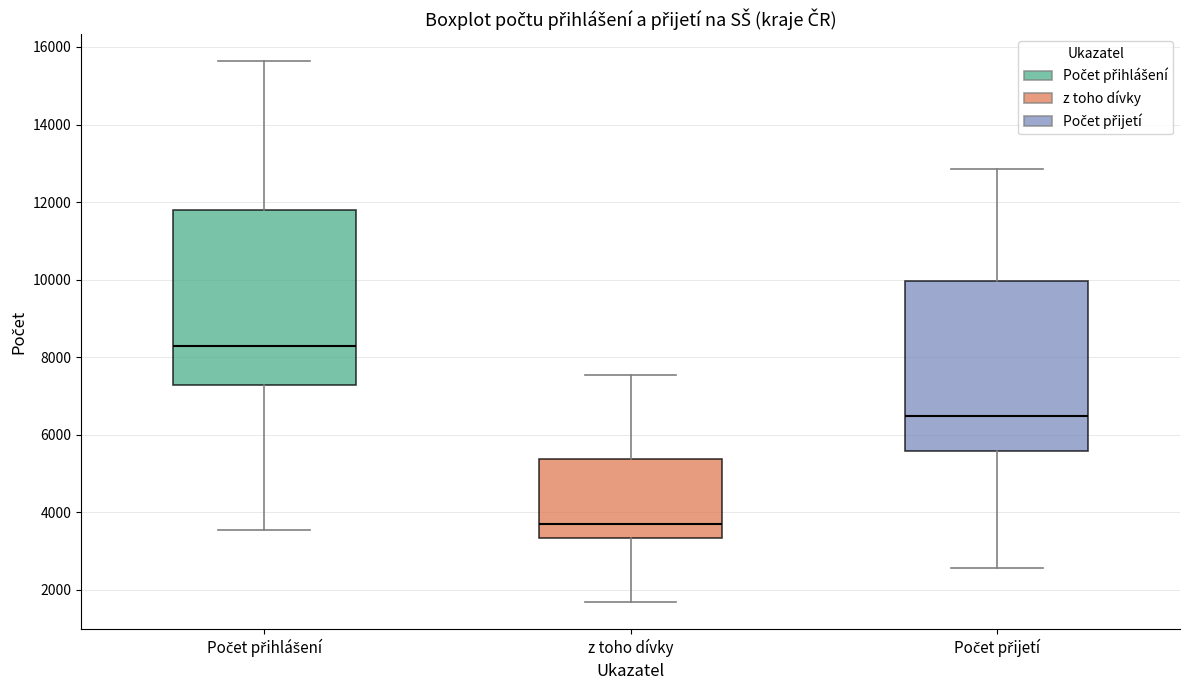

Reading left to right, read every box against the y-axis: the position of its median line, the range the box covers, and the ends of its whiskers. The values are not printed on the chart, so give them approximately, as read against the axis.

Počet přihlášení: median 8200, box 7200 to 11800, whiskers 3600 to 15600
z toho dívky: median 3800, box 3400 to 5400, whiskers 1600 to 7600
Počet přijetí: median 6400, box 5600 to 10000, whiskers 2600 to 12800